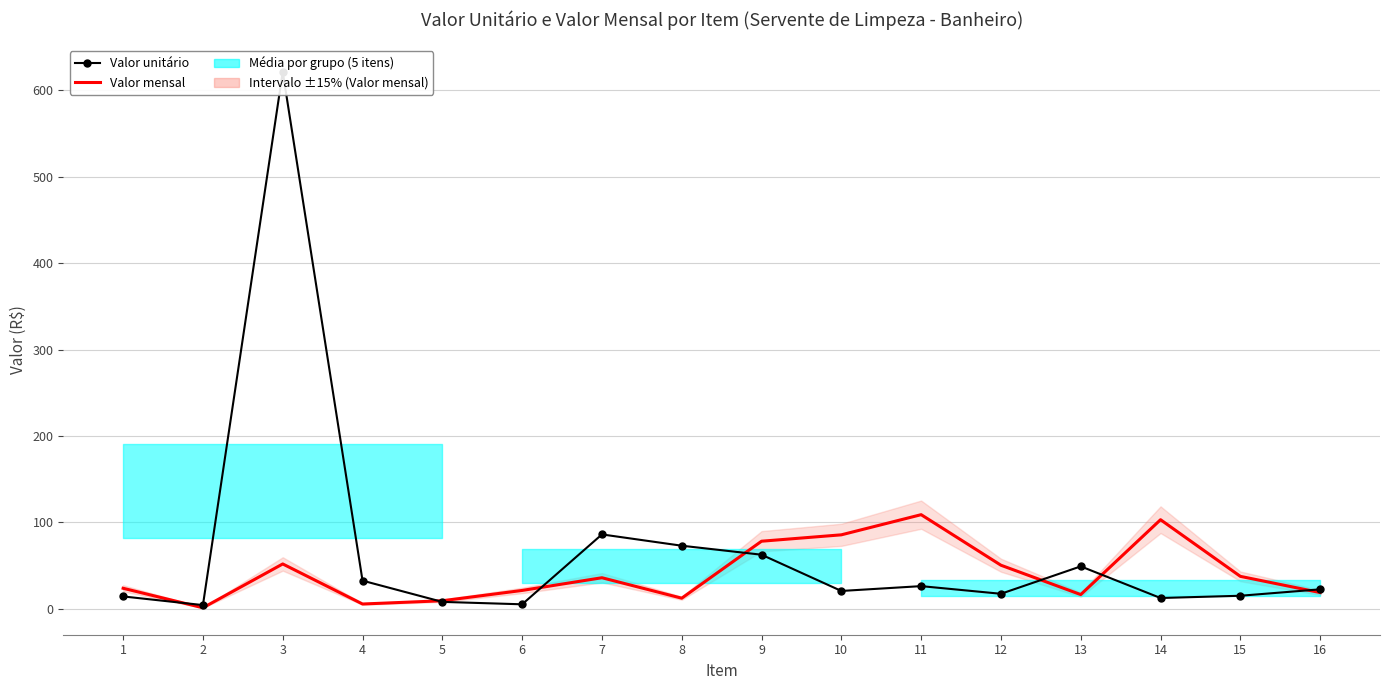

What is the spread (max minus min) of values at 2?

3.1